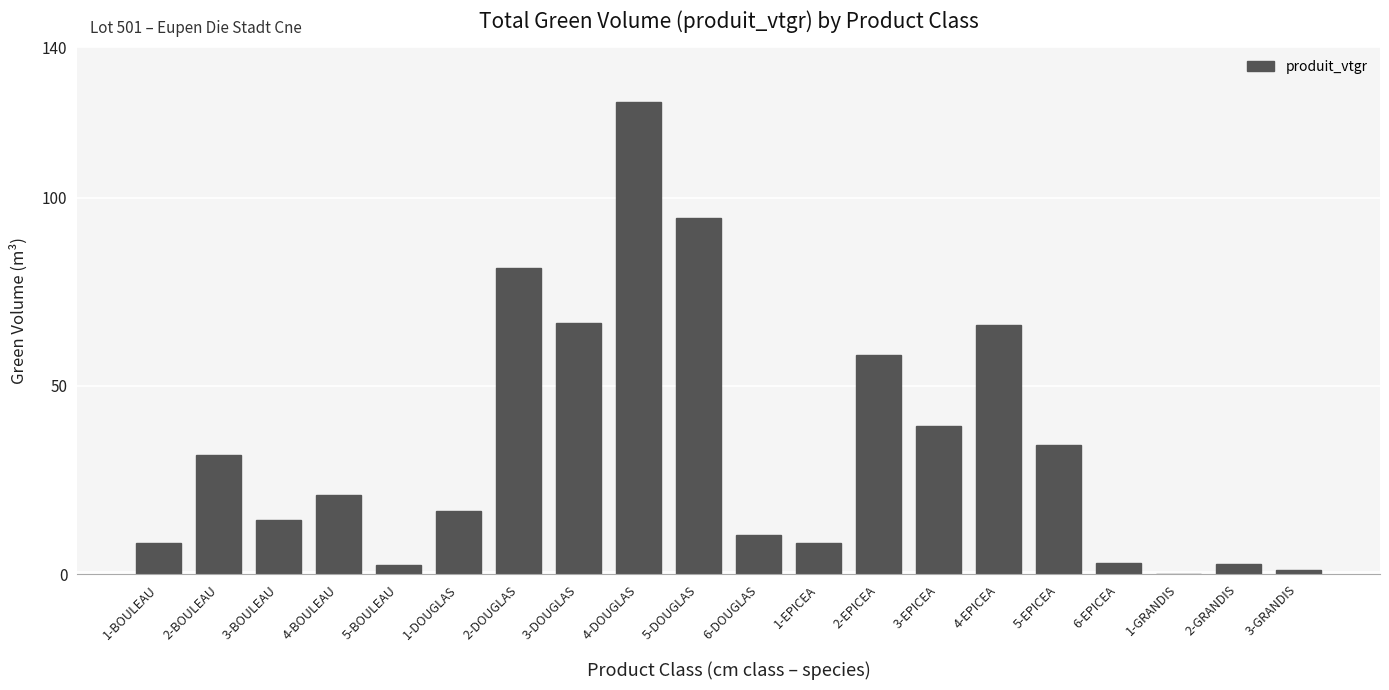

What is the sum of the values at 4-BOULEAU and 2-GRANDIS?

23.7